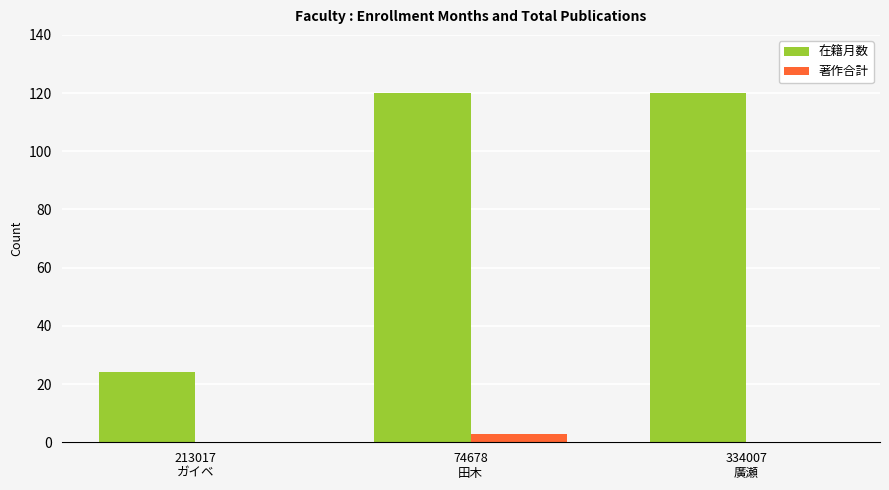

Which series has the largest total across all categories?

在籍月数